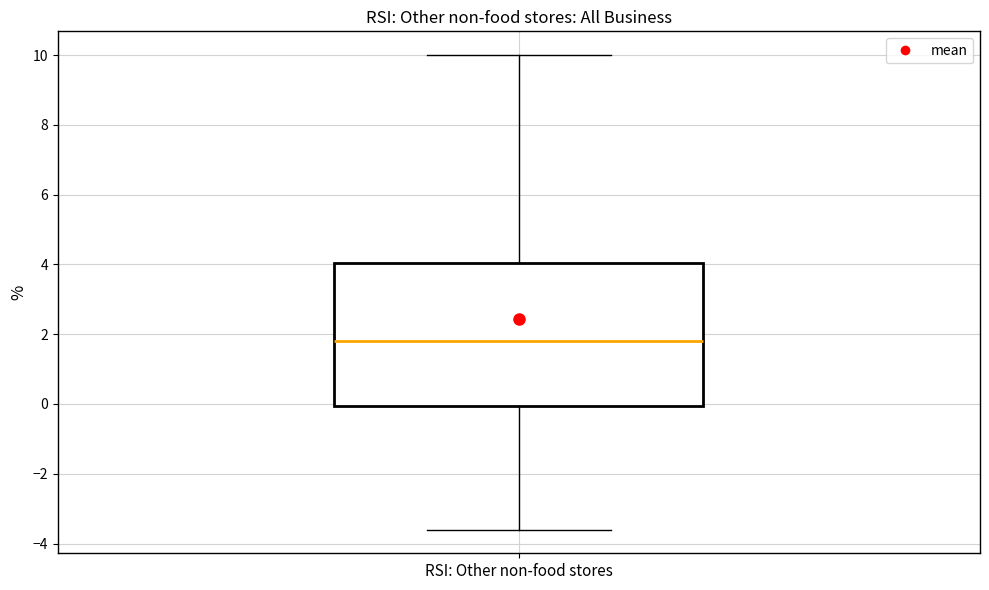

Read this box plot against the y-axis: the position of the median line, the range covered by the box, and the ends of both whiskers. The values are not printed on the chart, so give them approximately, as read against the axis.

median 1.8, box 0.0 to 4.0, whiskers -3.6 to 10.0